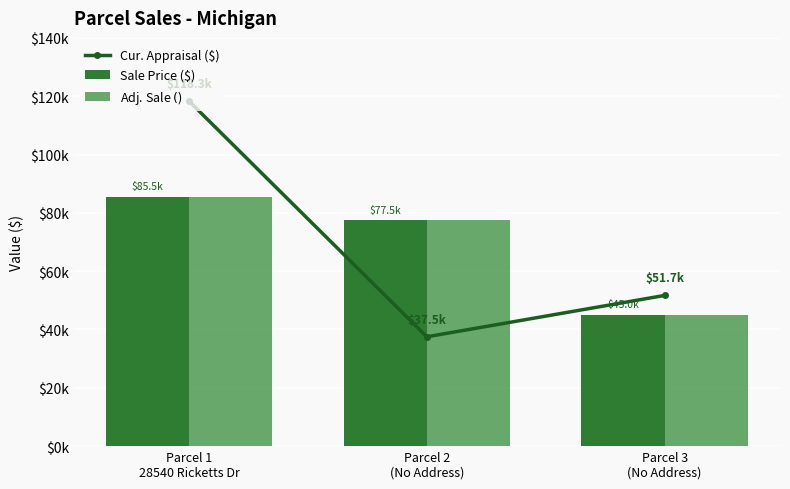

What position from the left is Parcel 2
(No Address)?

2